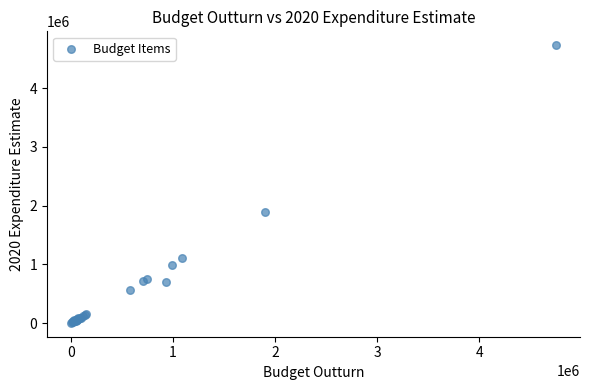

What Y value in the scatter plot is closest to 2368342?

1898026